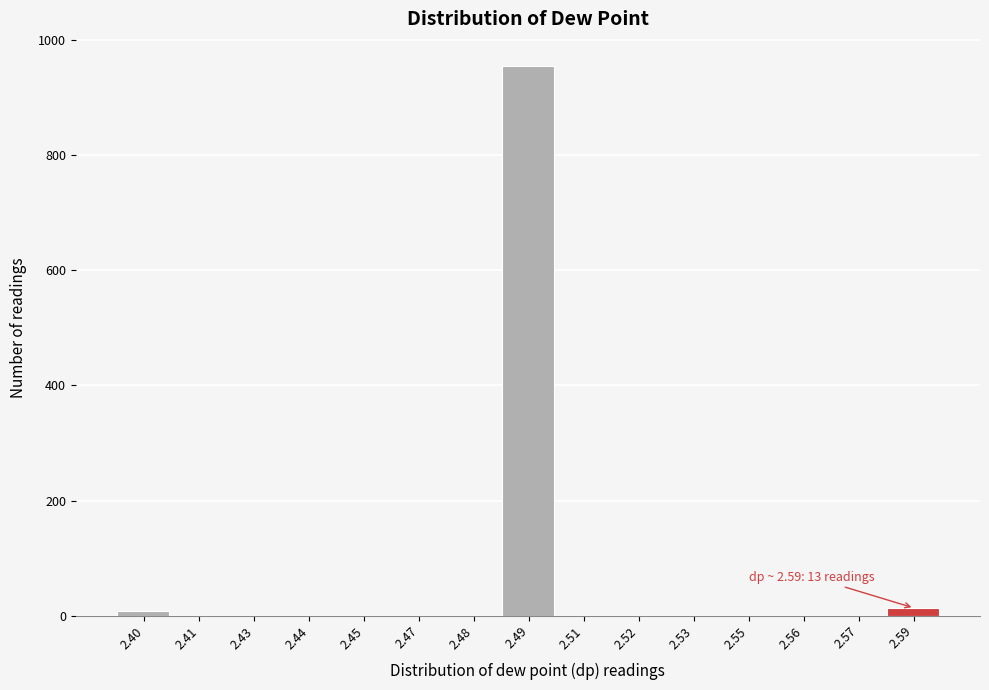

Reading right to left, what are all the values shown in this chart?

2.59=13	2.57=0	2.56=0	2.55=0	2.53=0	2.52=0	2.51=0	2.49=955	2.48=0	2.47=0	2.45=0	2.44=0	2.43=0	2.41=0	2.40=8